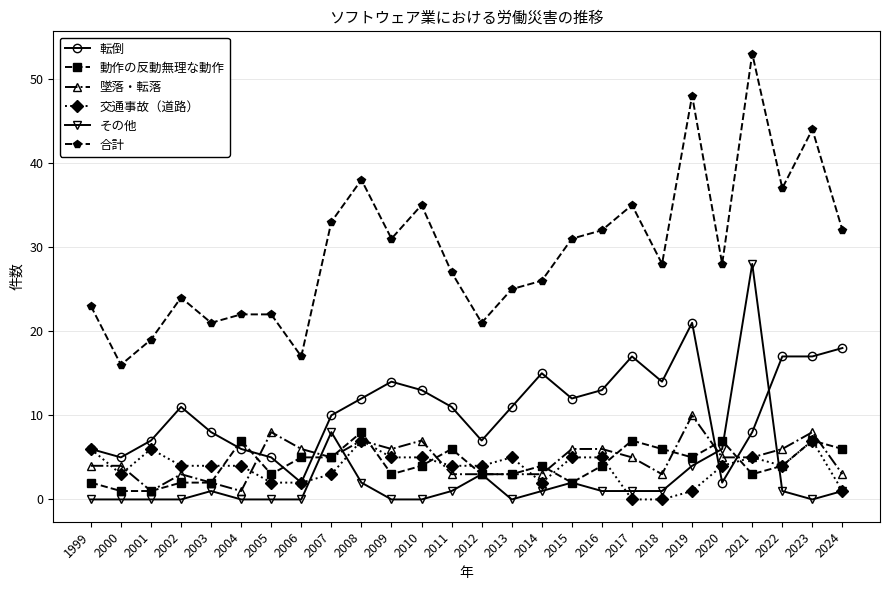

Read the 合計 value at 2001, to the nearest 10.

20